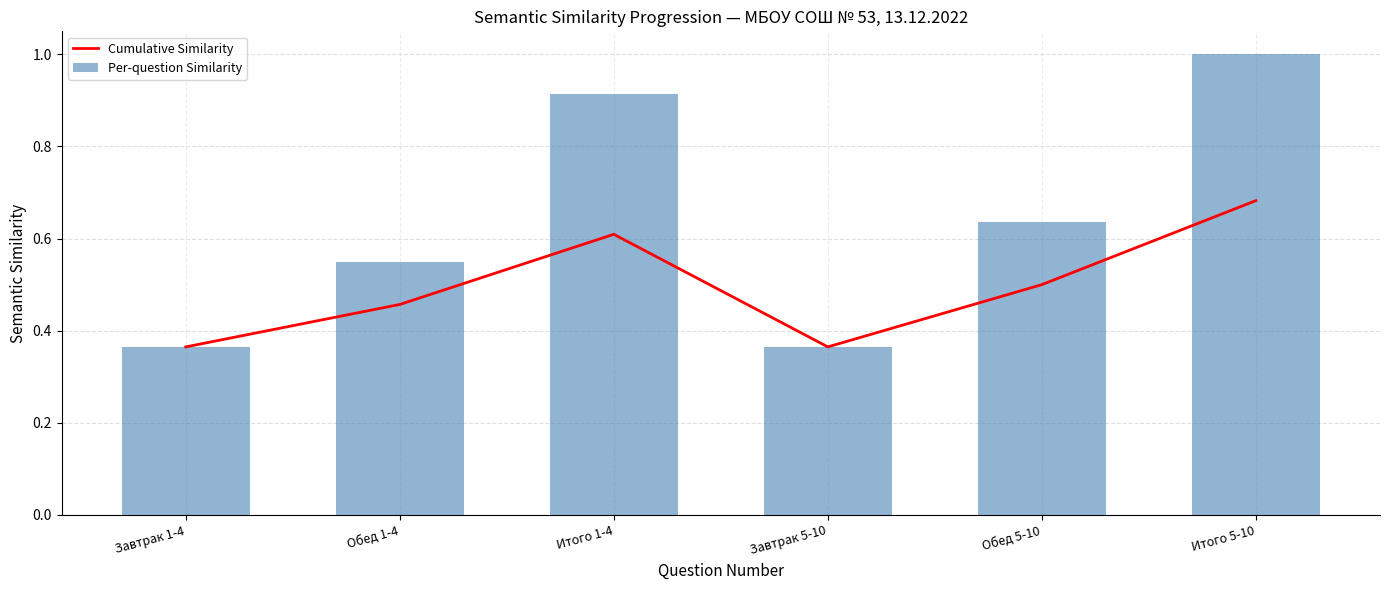

True or false: Per-question Similarity has a value of 0.1 at Обед 5-10.

False